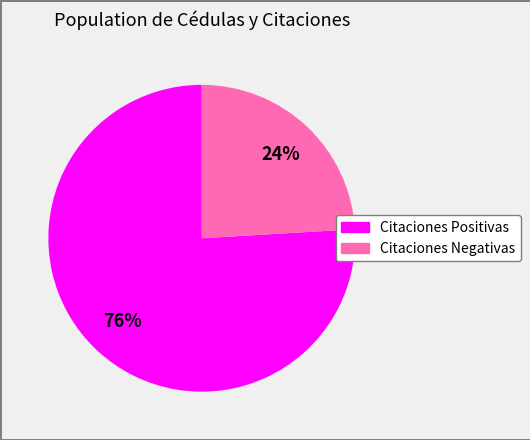

Rank the categories by value from highest to lowest.

Citaciones Positivas, Citaciones Negativas